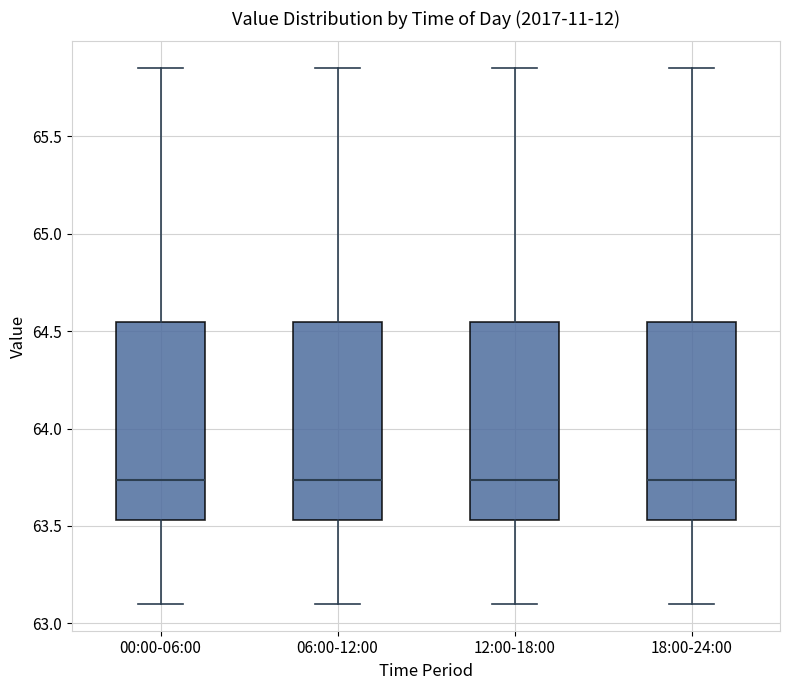

Where does the upper whisker of the box for 12:00-18:00 end on the y-axis? The values are not printed on the chart, so give them approximately, as read against the axis.

65.85